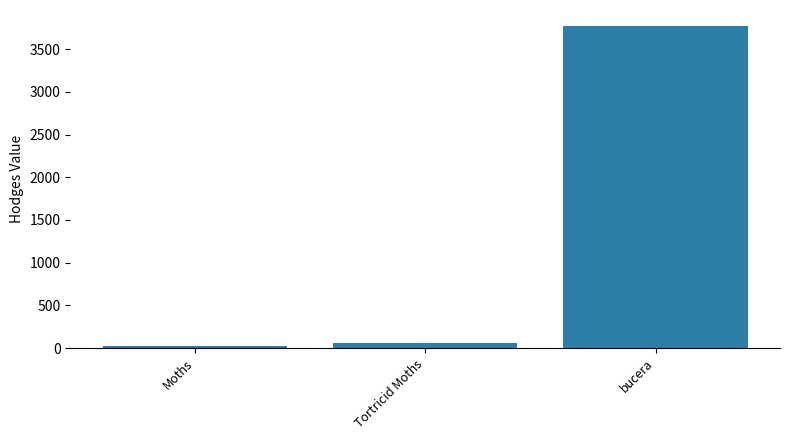

Rank the categories by value from highest to lowest.

bucera, Tortricid Moths, Moths